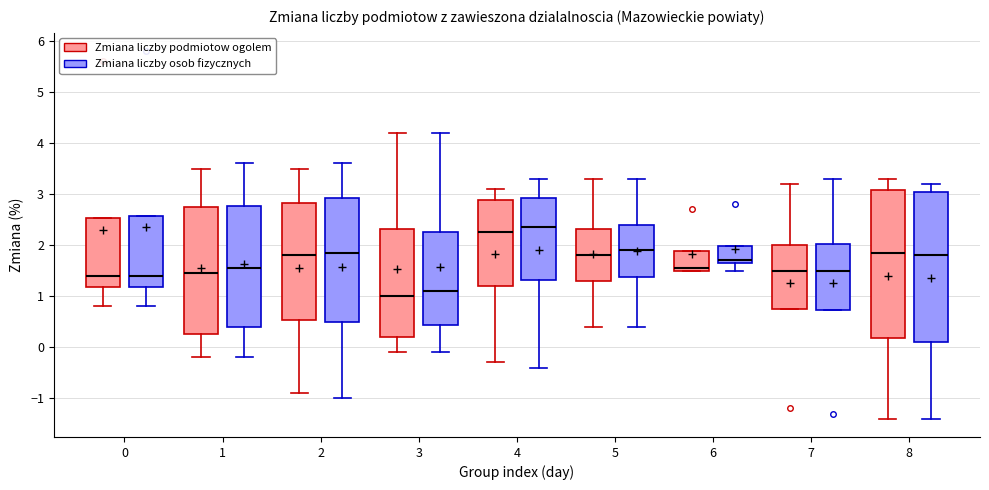

Reading left to right, read every box against the y-axis: the position of its median line, the range the box covers, and the ends of its whiskers. The values are not printed on the chart, so give them approximately, as read against the axis.

0 (Zmiana liczby podmiotow ogolem): median 1.4, box 1.2 to 2.5, whiskers 0.8 to 2.5
0 (Zmiana liczby osob fizycznych): median 1.4, box 1.2 to 2.6, whiskers 0.8 to 2.6
1 (Zmiana liczby podmiotow ogolem): median 1.5, box 0.3 to 2.8, whiskers -0.2 to 3.5
1 (Zmiana liczby osob fizycznych): median 1.6, box 0.4 to 2.8, whiskers -0.2 to 3.6
2 (Zmiana liczby podmiotow ogolem): median 1.8, box 0.5 to 2.8, whiskers -0.9 to 3.5
2 (Zmiana liczby osob fizycznych): median 1.9, box 0.5 to 2.9, whiskers -1.0 to 3.6
3 (Zmiana liczby podmiotow ogolem): median 1.0, box 0.2 to 2.3, whiskers -0.1 to 4.2
3 (Zmiana liczby osob fizycznych): median 1.1, box 0.4 to 2.3, whiskers -0.1 to 4.2
4 (Zmiana liczby podmiotow ogolem): median 2.3, box 1.2 to 2.9, whiskers -0.3 to 3.1
4 (Zmiana liczby osob fizycznych): median 2.4, box 1.3 to 2.9, whiskers -0.4 to 3.3
5 (Zmiana liczby podmiotow ogolem): median 1.8, box 1.3 to 2.3, whiskers 0.4 to 3.3
5 (Zmiana liczby osob fizycznych): median 1.9, box 1.4 to 2.4, whiskers 0.4 to 3.3
6 (Zmiana liczby podmiotow ogolem): median 1.6, box 1.5 to 1.9, whiskers 1.5 to 1.9
6 (Zmiana liczby osob fizycznych): median 1.7 (just above the box's lower edge), box 1.7 to 2.0, whiskers 1.5 to 2.0
7 (Zmiana liczby podmiotow ogolem): median 1.5, box 0.8 to 2.0, whiskers 0.8 to 3.2
7 (Zmiana liczby osob fizycznych): median 1.5, box 0.7 to 2.0, whiskers 0.7 to 3.3
8 (Zmiana liczby podmiotow ogolem): median 1.9, box 0.2 to 3.1, whiskers -1.4 to 3.3
8 (Zmiana liczby osob fizycznych): median 1.8, box 0.1 to 3.1, whiskers -1.4 to 3.2